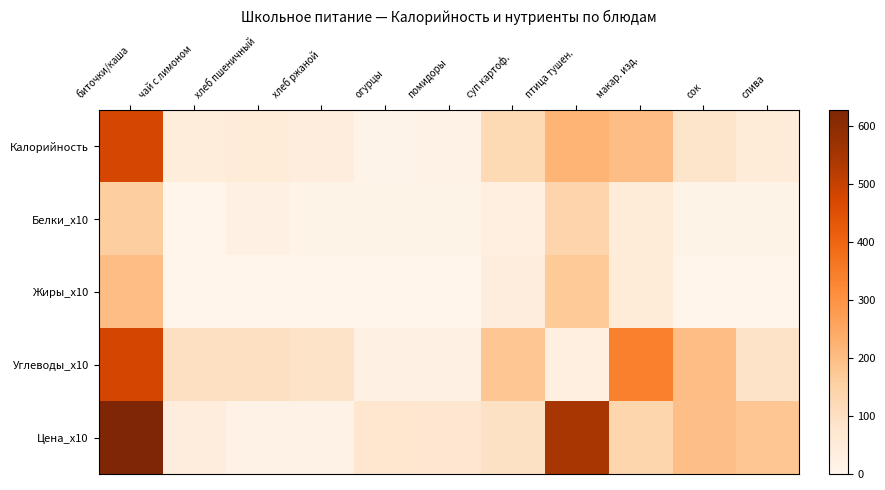

Which series has the largest total across all categories?

Цена_x10